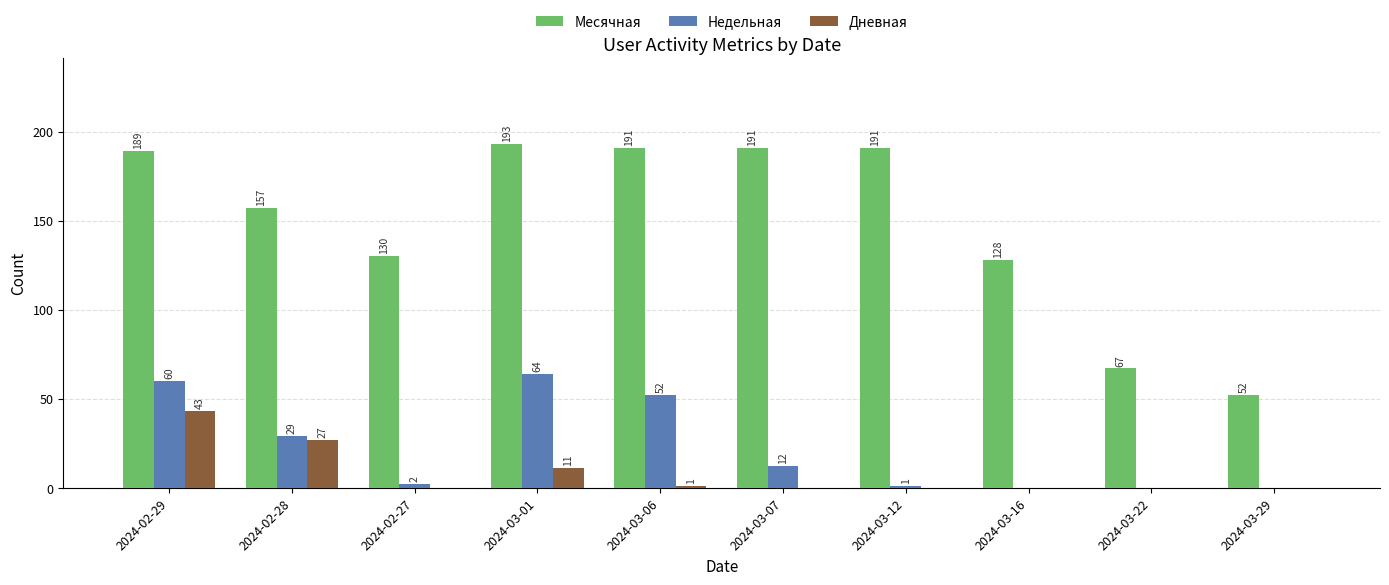

What is the highest value of the Дневная series?

43